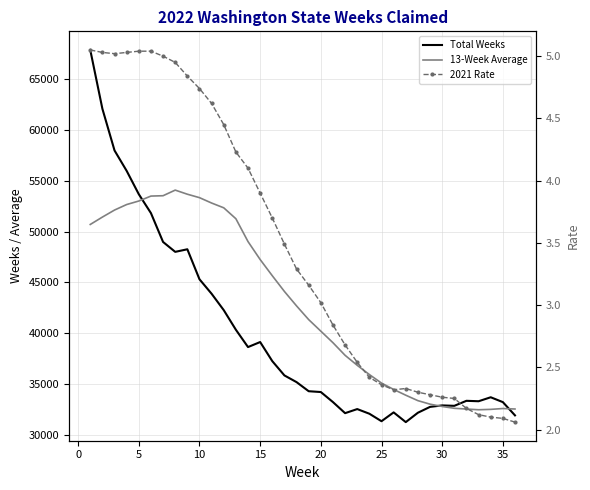

What is the difference between the maximum and minimum values in the Total Weeks series?

36536.0